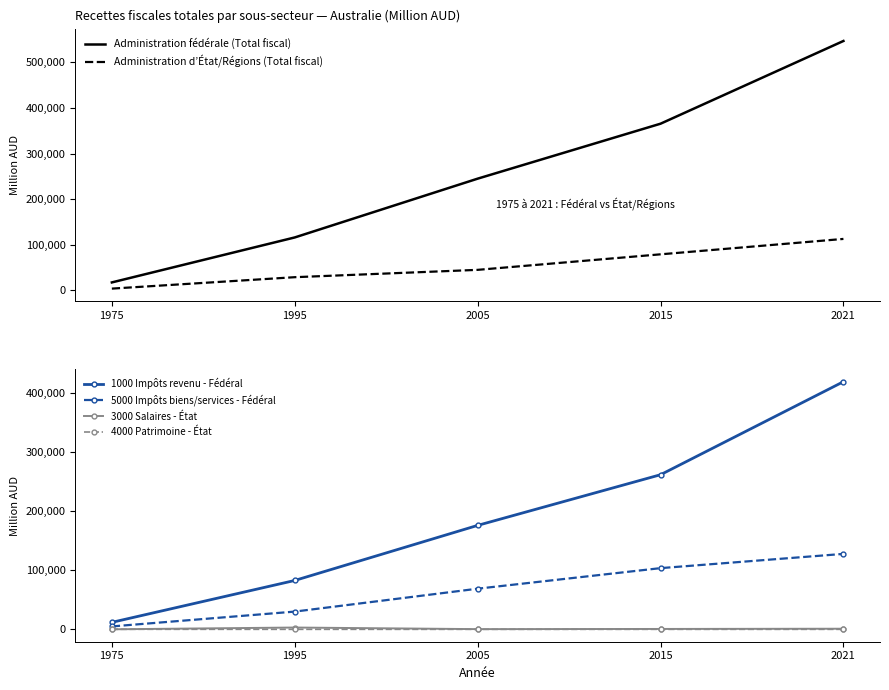

List the series in order of their peak value, highest first.

Administration fédérale (Total fiscal), 1000 Impôts revenu - Fédéral, 5000 Impôts biens/services - Fédéral, Administration d’État/Régions (Total fiscal), 3000 Salaires - État, 4000 Patrimoine - État